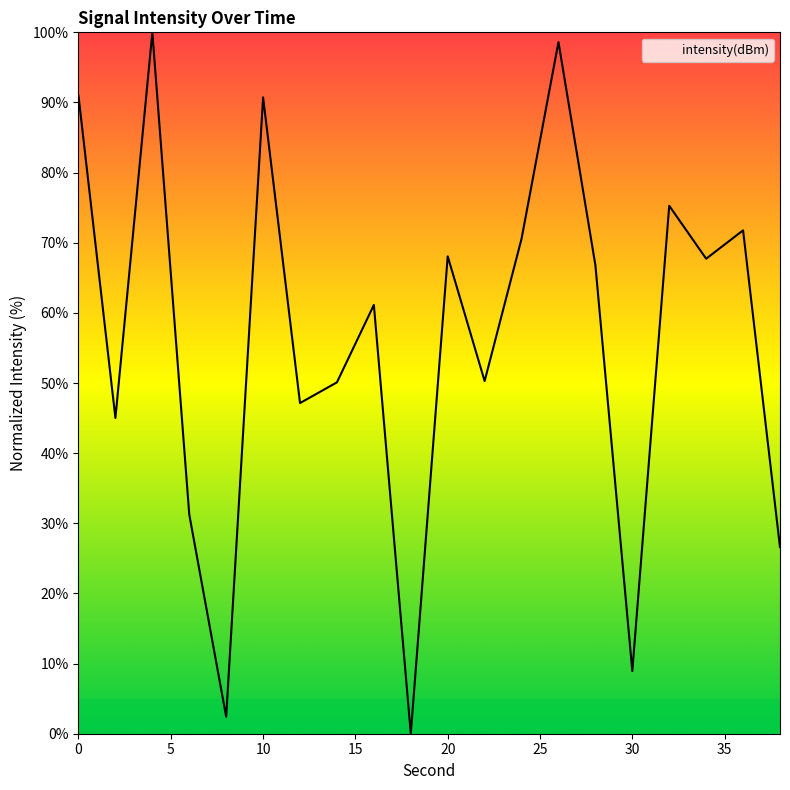

What is the greatest value displayed?

100.0